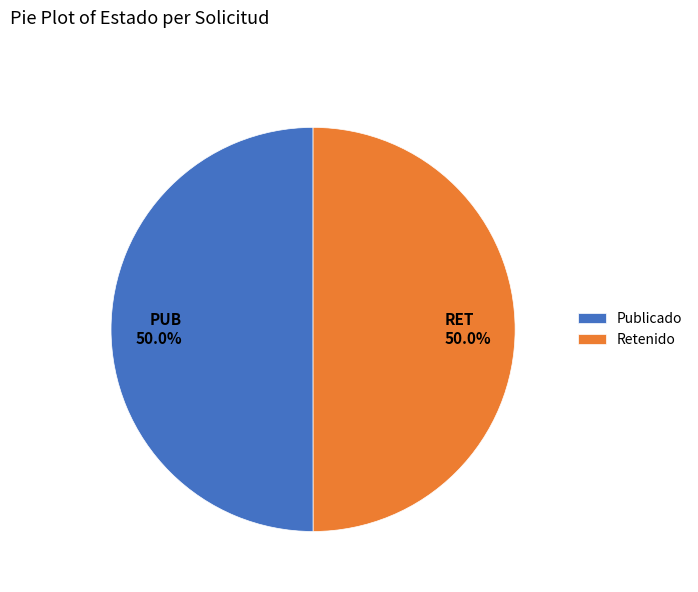

What is the total percentage of Publicado and Retenido?

100.0%